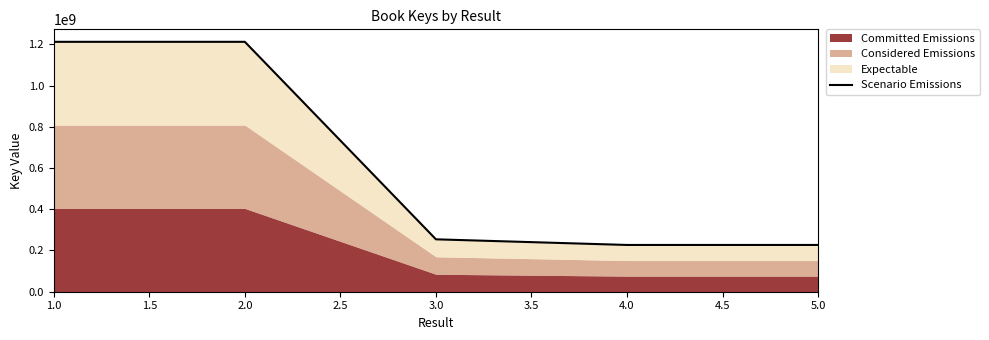

At which category does the chart reach its peak across all series?

1.0